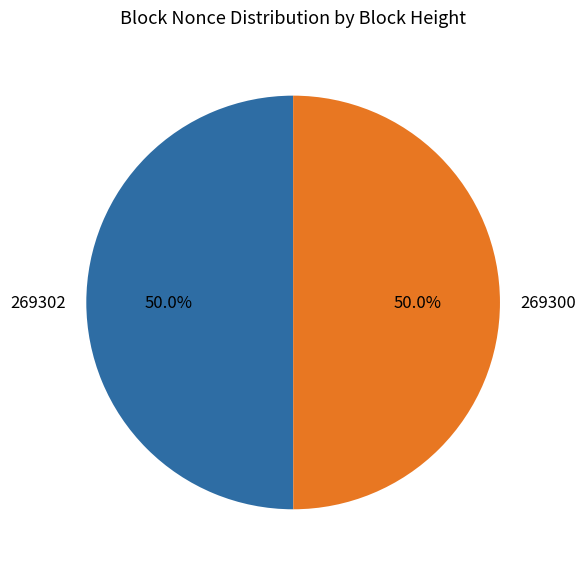

To the nearest percent, what portion does 269300 represent?

50%